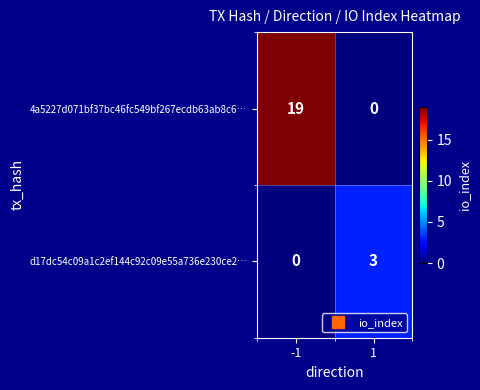

What is the difference between the maximum and minimum values in the d17dc54c09a1c2ef144c92c09e55a736e230ce2… series?

3